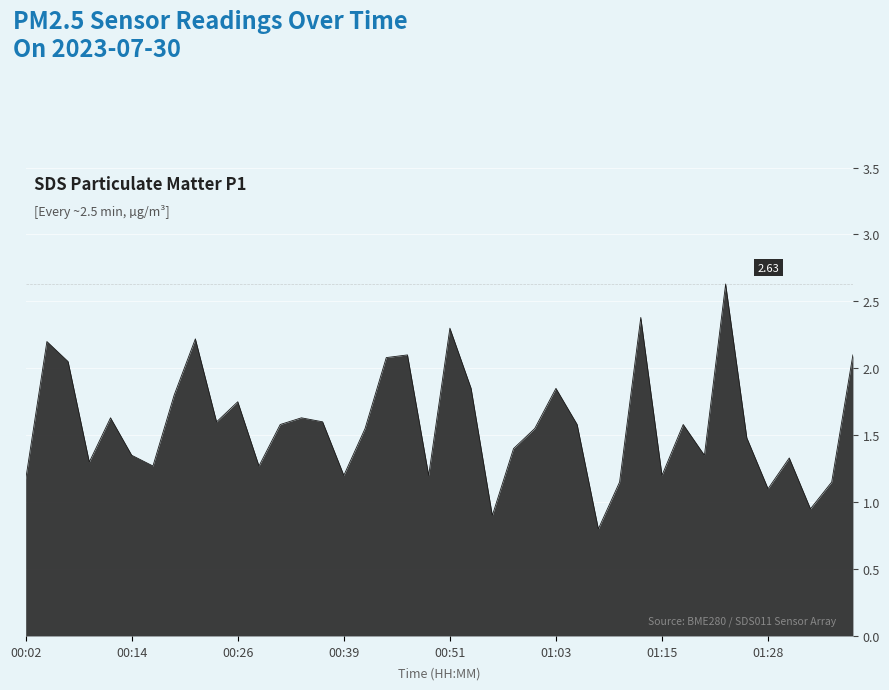

How many lines are shown in the chart?

1